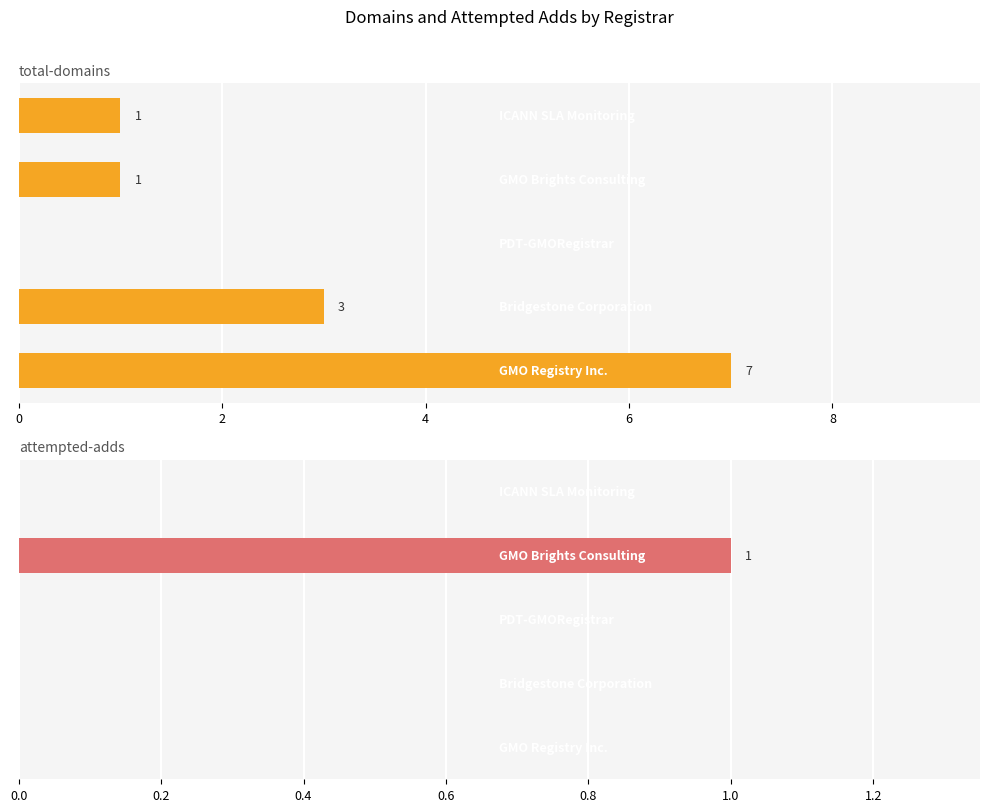

Does the chart contain any negative values?

No